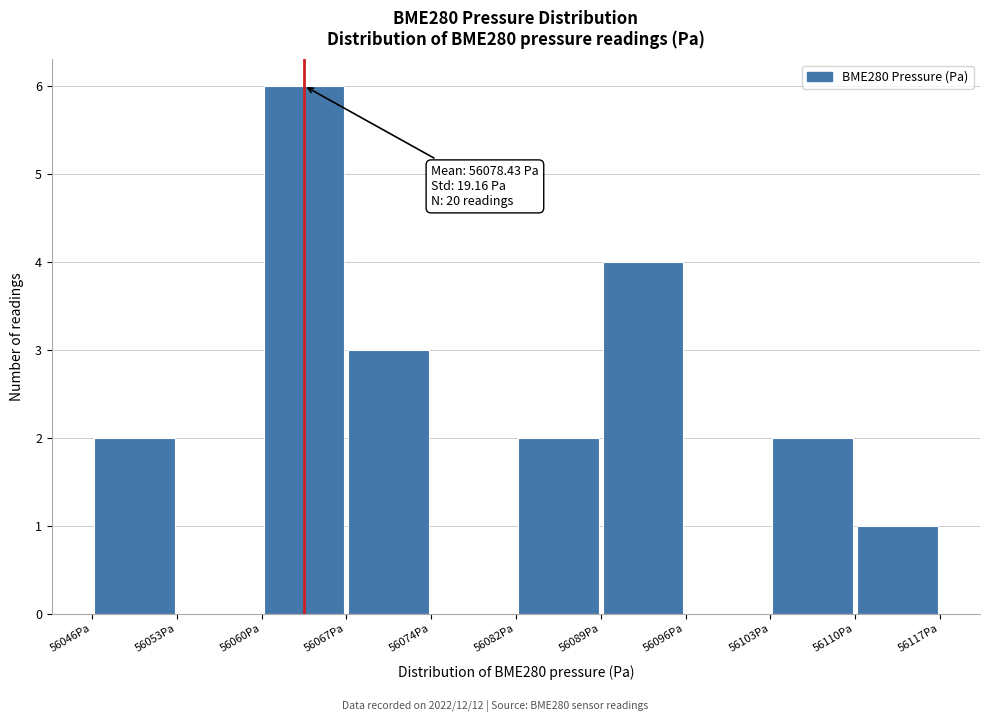

Which range on the x-axis has the tallest bar?

56060 to 56067